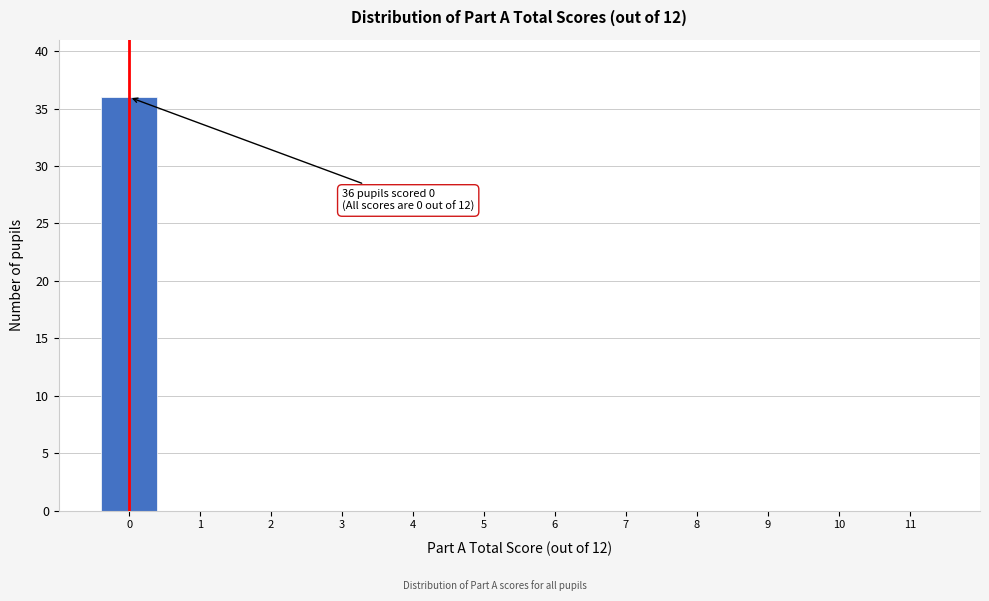

Reading left to right, transcribe all the data shown in this chart.

0=36	1=0	2=0	3=0	4=0	5=0	6=0	7=0	8=0	9=0	10=0	11=0